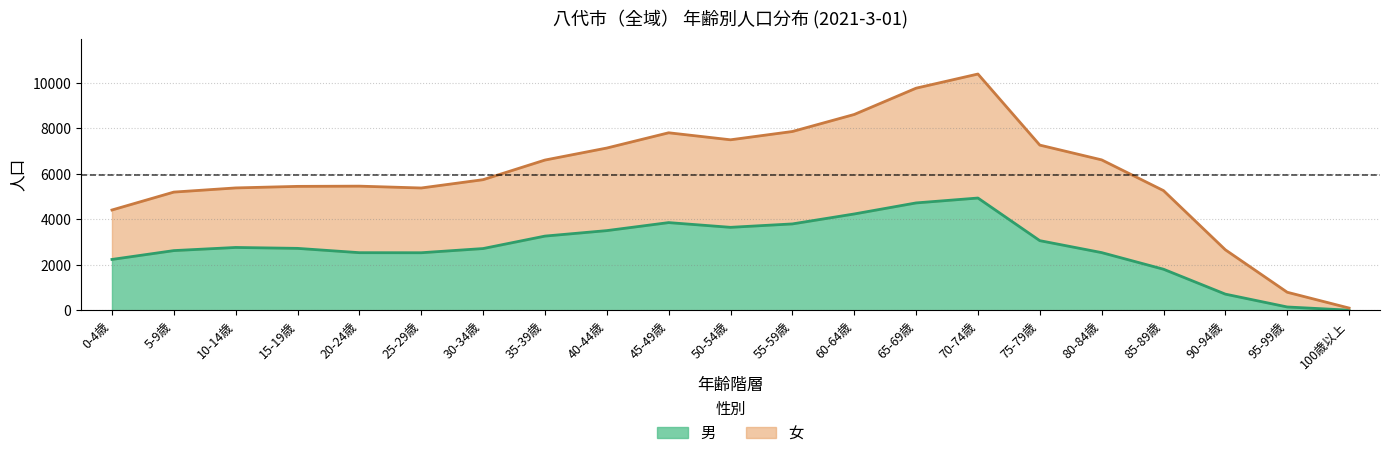

Approximately how many times larger is the value at 35-39歳 compared to 50-54歳?

0.9